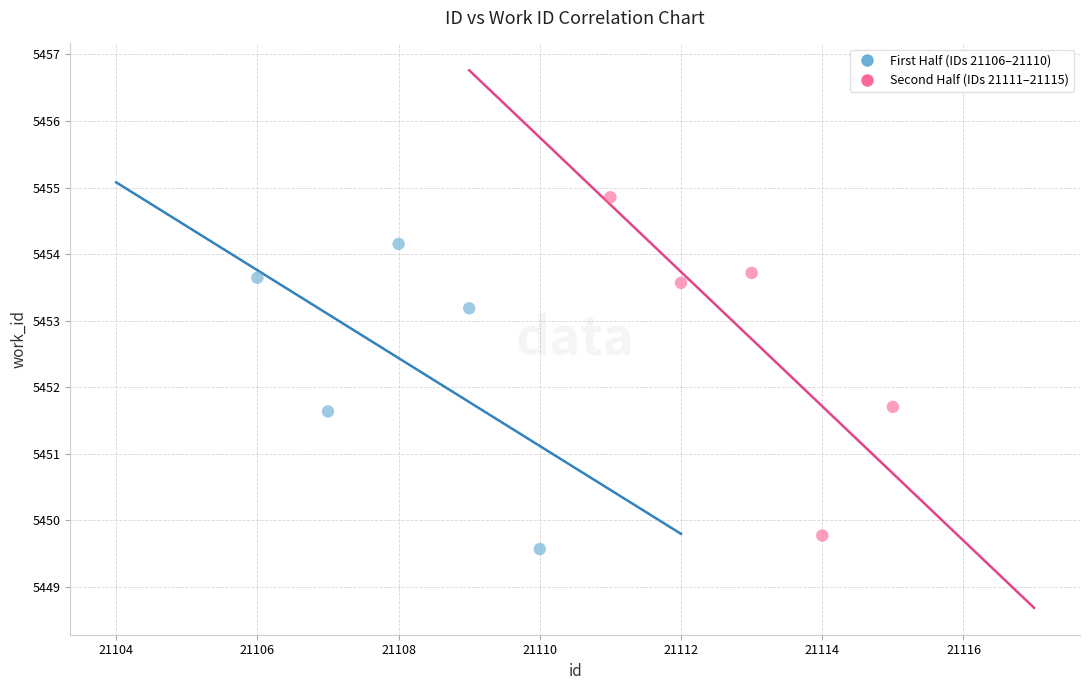

What are all the series names shown in the legend?

First Half (IDs 21106–21110), Second Half (IDs 21111–21115)